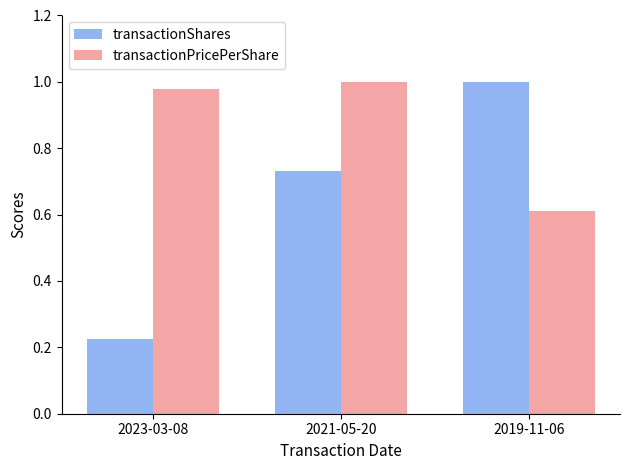

At 2021-05-20, list the series in order from smallest to largest.

transactionShares, transactionPricePerShare